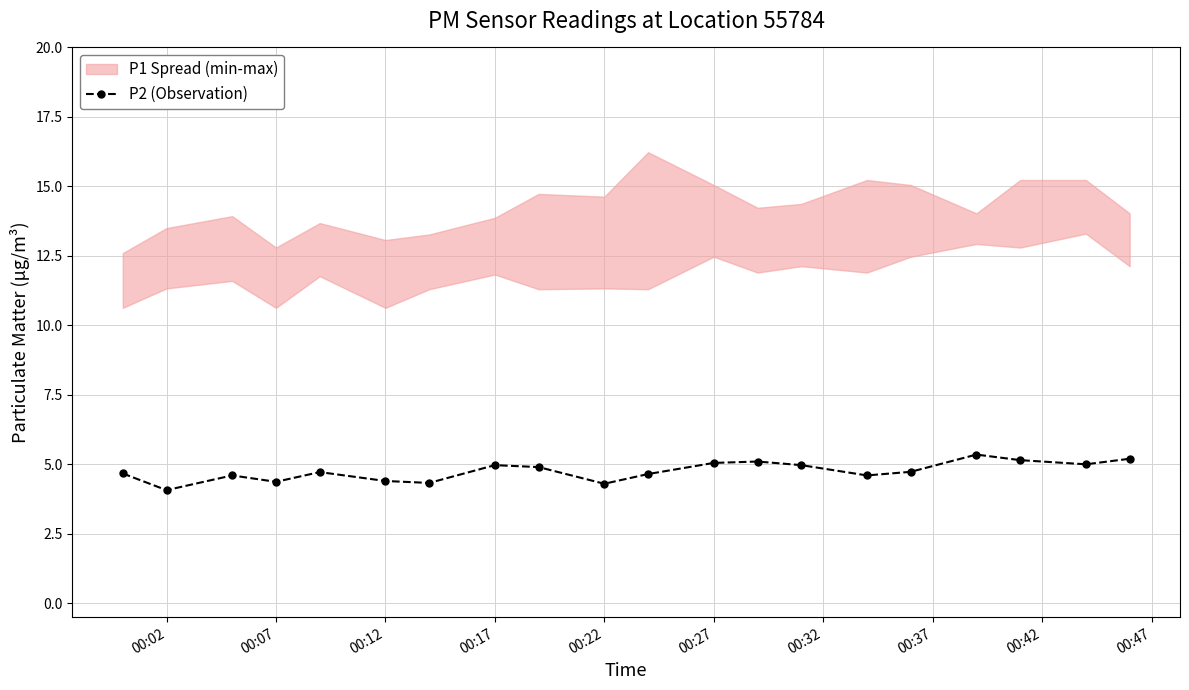

What is the minimum value for P2 (Observation)?

4.1